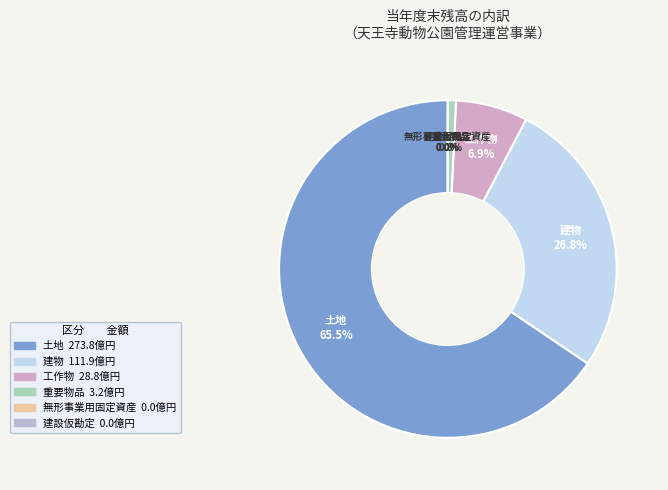

Approximately how many times larger is the value at 建物 compared to 工作物?

3.9